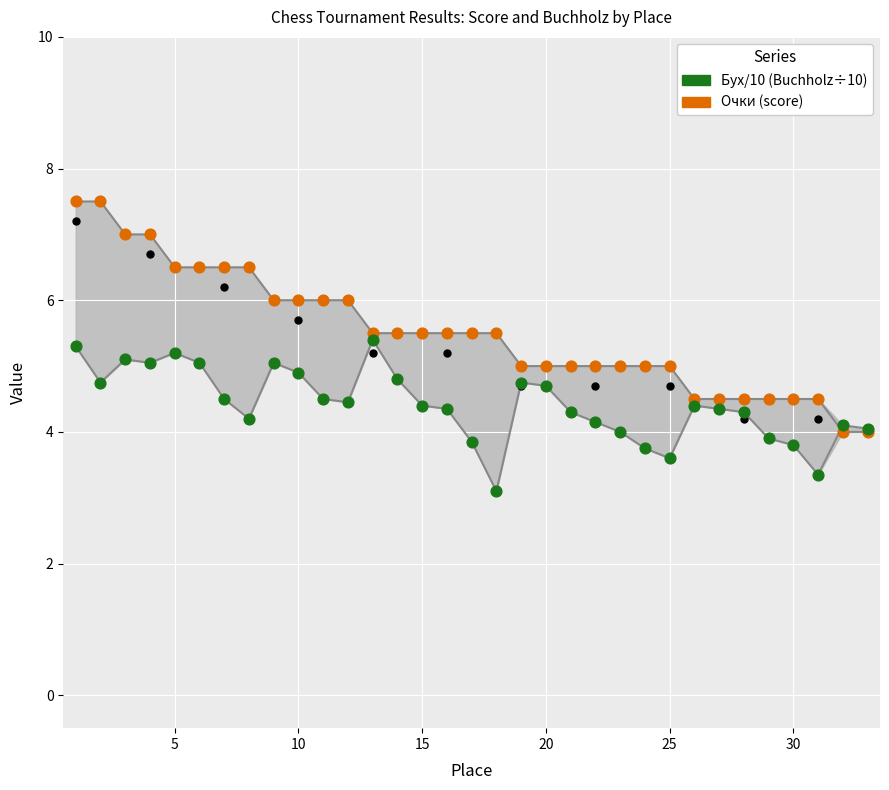

Which series has the largest Y range (max minus min)?

Очки (score)